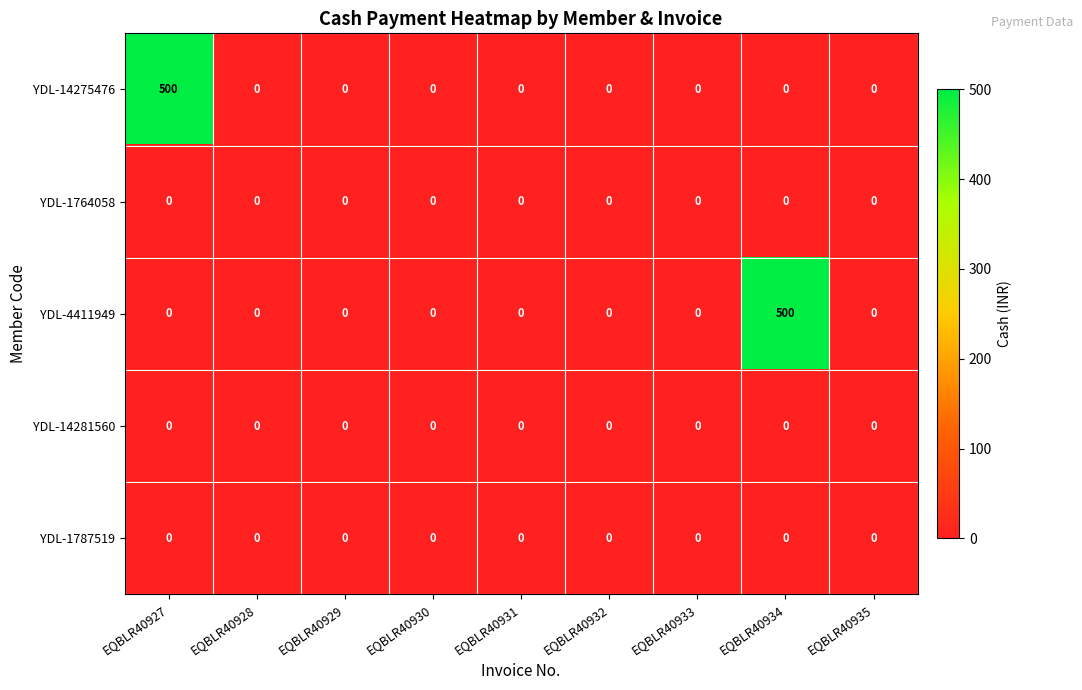

What is the maximum value shown in the chart?

500